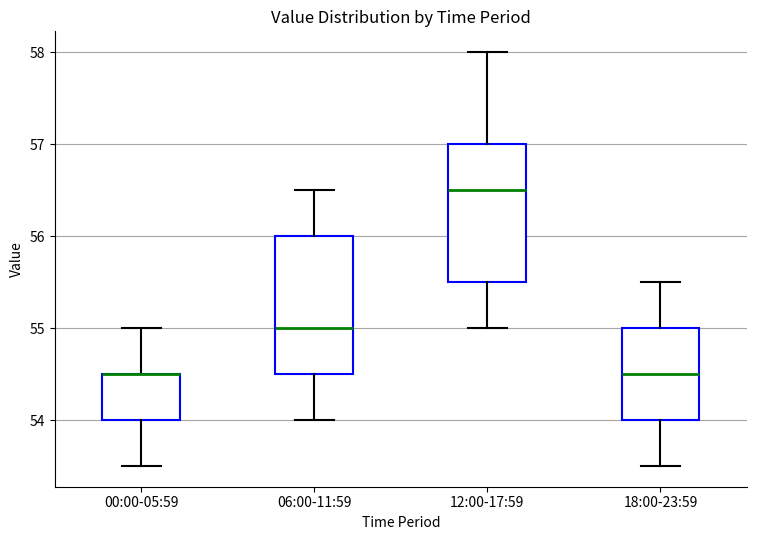

Reading left to right, transcribe this box plot: for each box, give where its median line is, the range the box spans, and where its two whiskers end, as read against the y-axis. The values are not printed on the chart, so give them approximately, as read against the axis.

00:00-05:59: median 54.5 (drawn on the box's upper edge), box 54.0 to 54.5, whiskers 53.5 to 55.0
06:00-11:59: median 55.0, box 54.5 to 56.0, whiskers 54.0 to 56.5
12:00-17:59: median 56.5, box 55.5 to 57.0, whiskers 55.0 to 58.0
18:00-23:59: median 54.5, box 54.0 to 55.0, whiskers 53.5 to 55.5